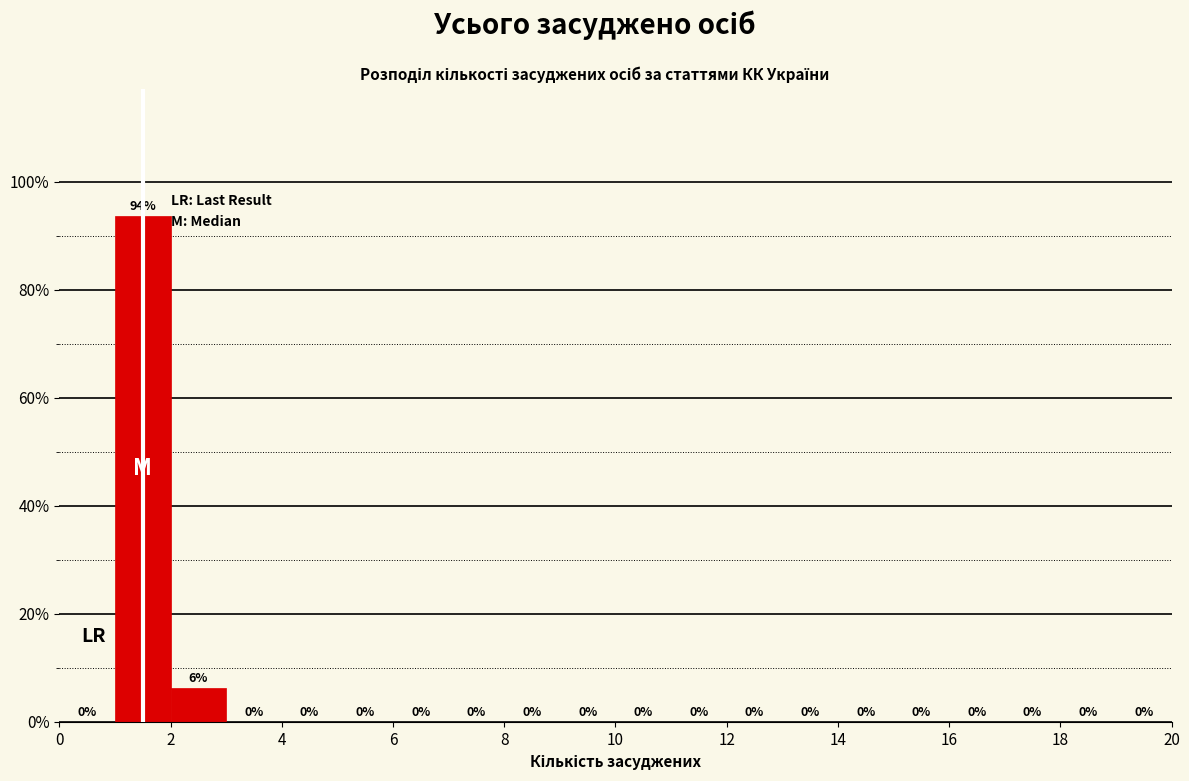

Over which range of the x-axis is the bar tallest?

1 to 2